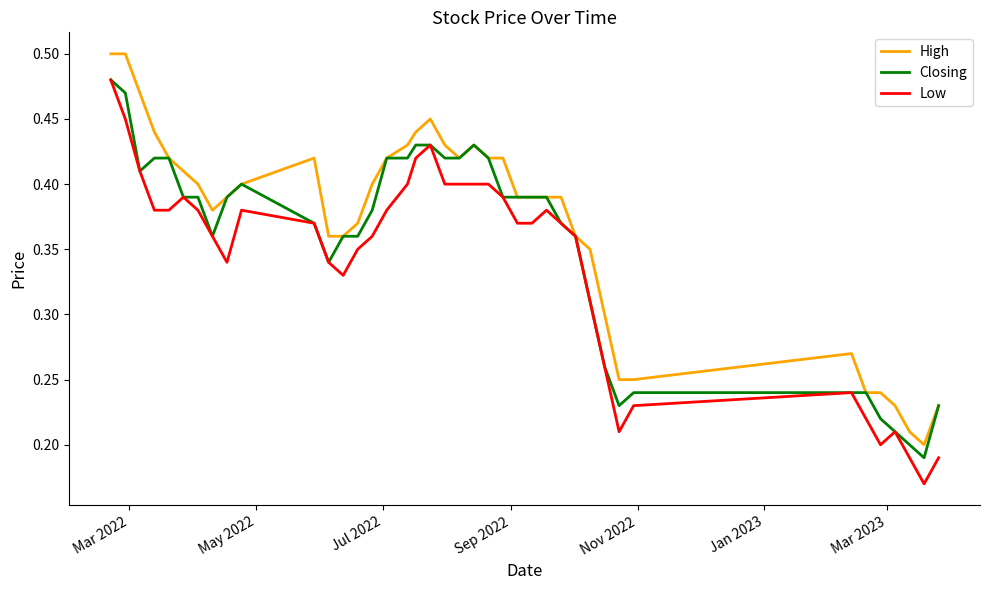

List the series in order of their overall mean, highest first.

High, Closing, Low